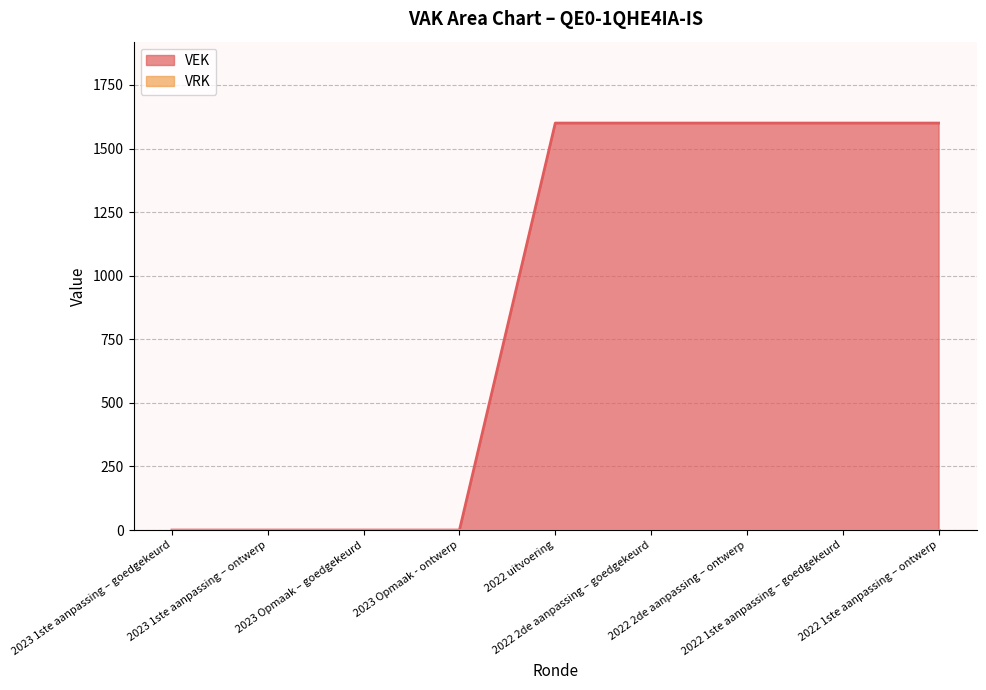

Which category has the highest value across all series?

2022 uitvoering